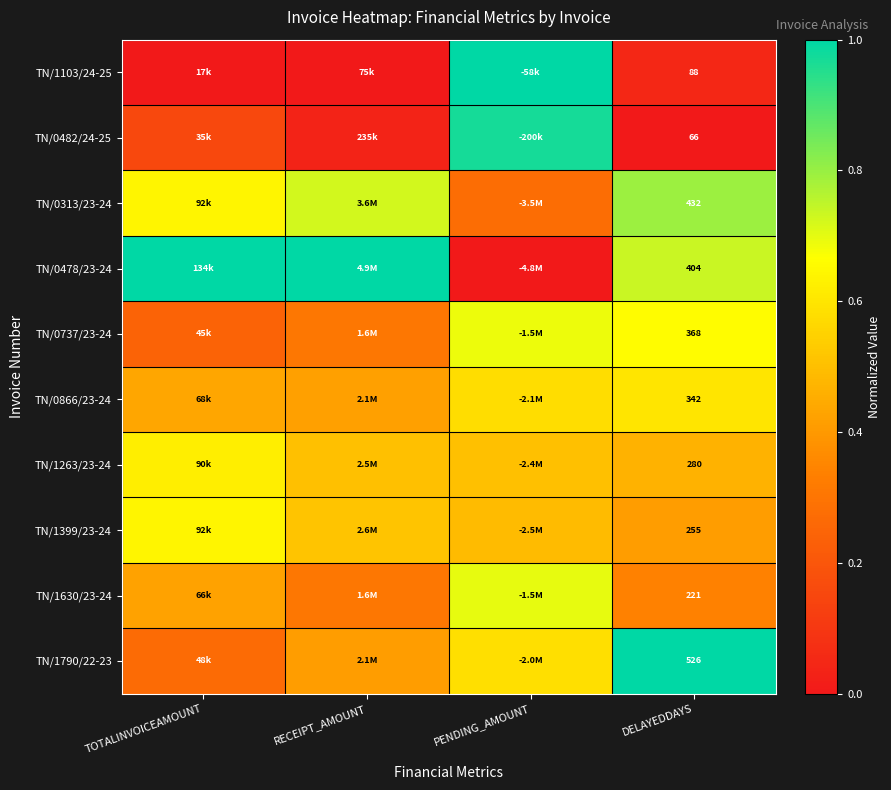

How many data points does each series have?

4